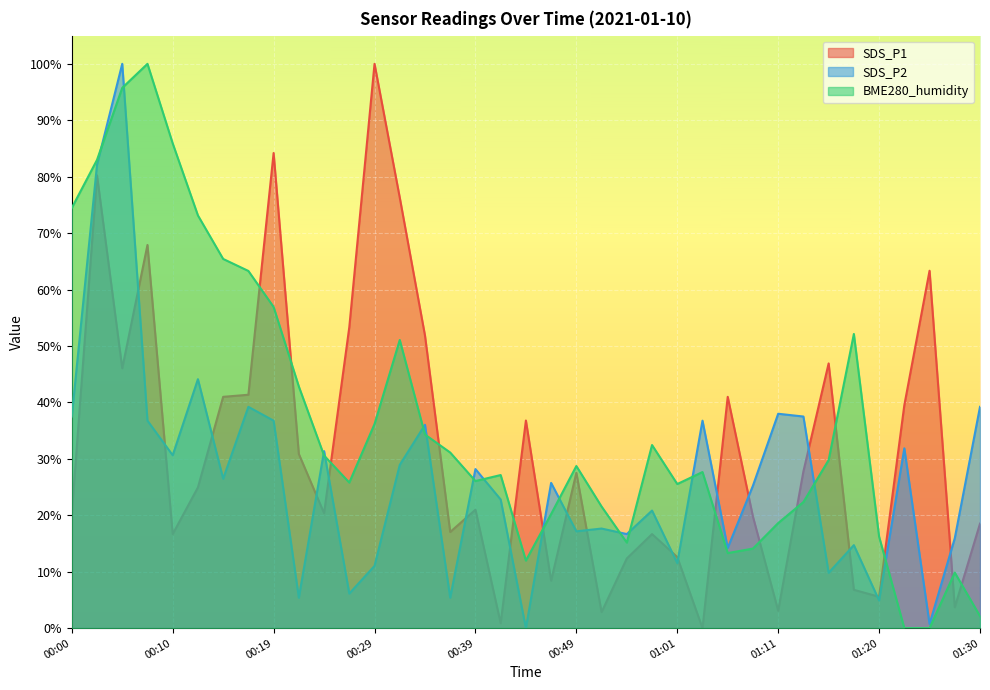

What position from the left is 00:24?

11